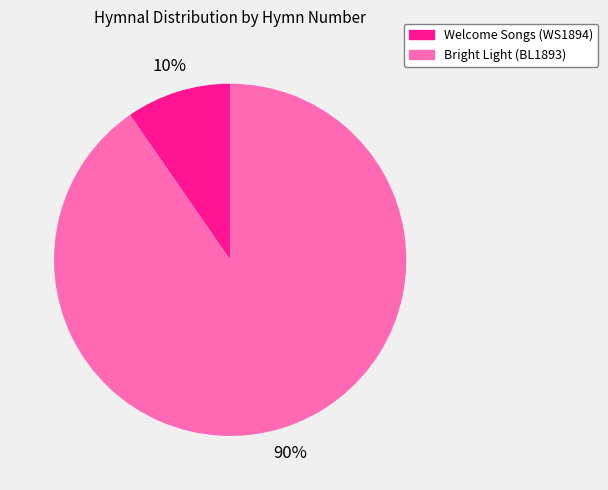

Rank the categories by value from lowest to highest.

Welcome Songs (WS1894), Bright Light (BL1893)